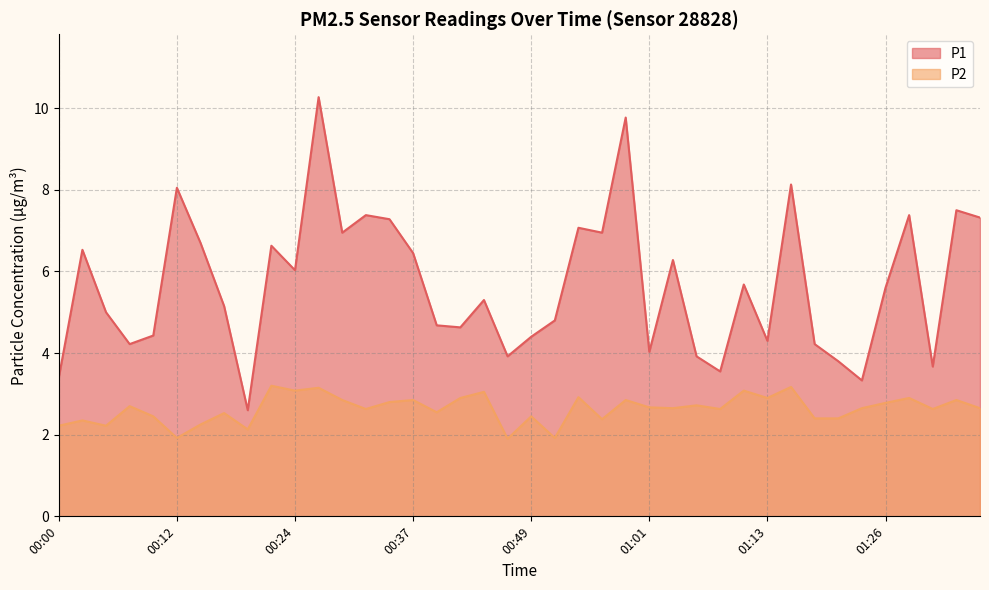

What is the total value across all series at 00:54?

10.0